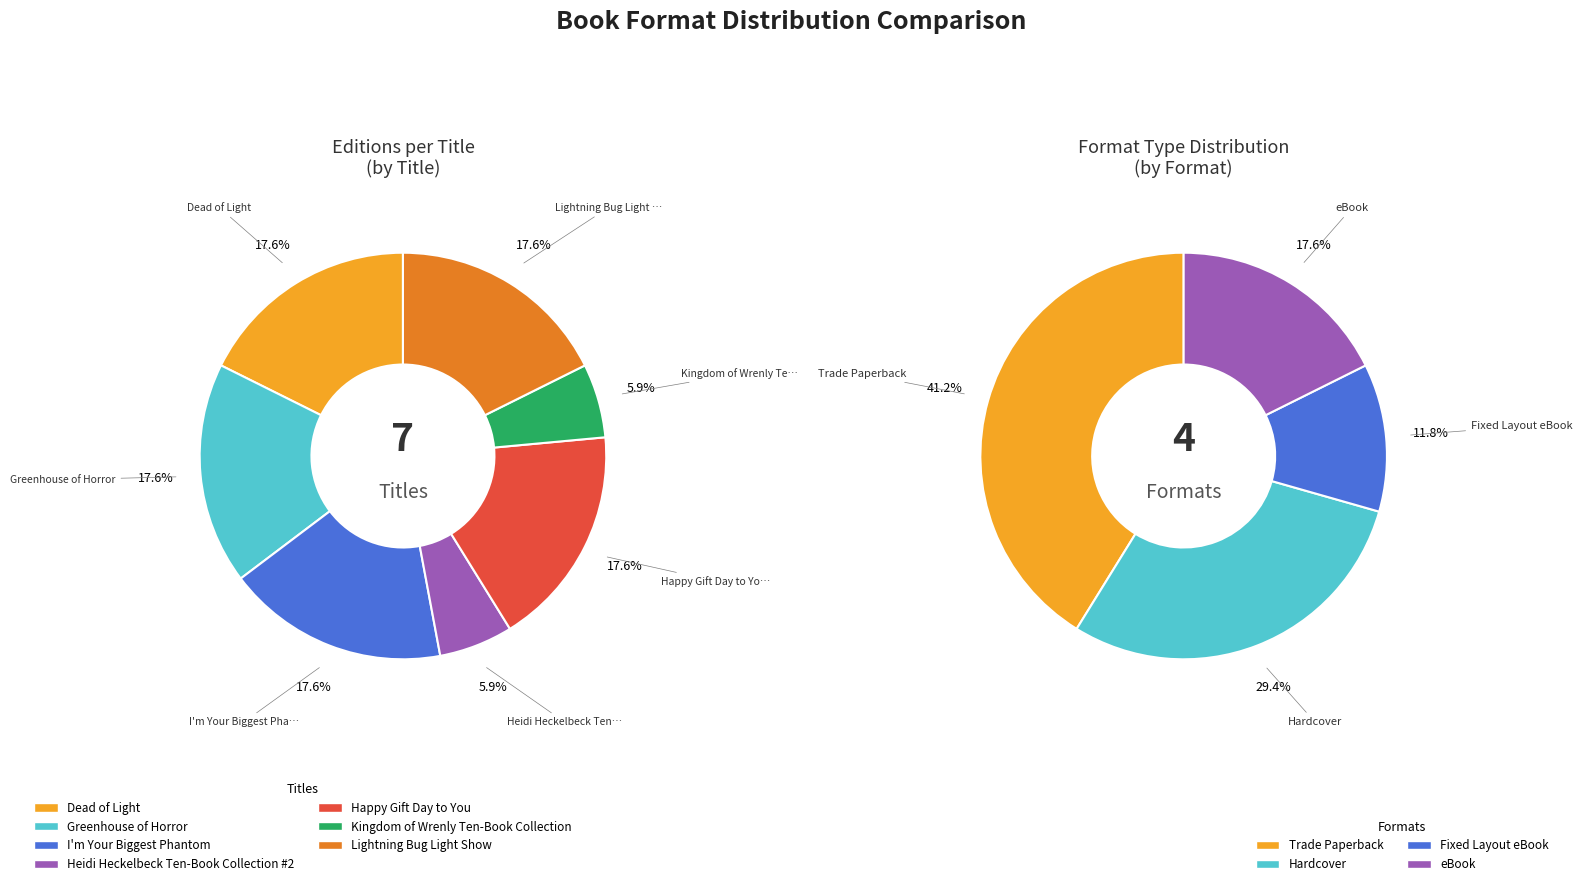

Is there any slice that represents more than half of the pie?

No